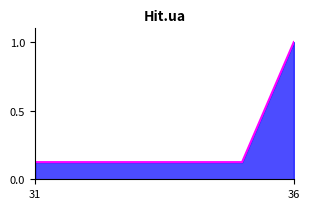

Which label corresponds to the largest value in the chart?

36